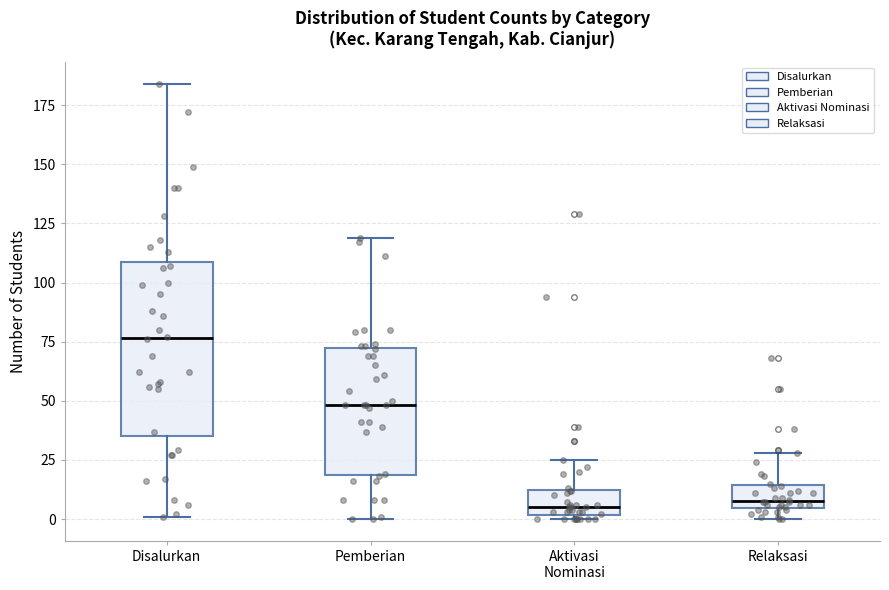

Reading left to right, transcribe this box plot: for each box, give where its median line is, the range the box spans, and where its two whiskers end, as read against the y-axis. The values are not printed on the chart, so give them approximately, as read against the axis.

Disalurkan: median 75, box 35 to 110, whiskers 0 to 185
Pemberian: median 50, box 20 to 70, whiskers 0 to 120
Aktivasi Nominasi: median 5, box 0 to 10, whiskers 0 to 25
Relaksasi: median 10, box 5 to 15, whiskers 0 to 30